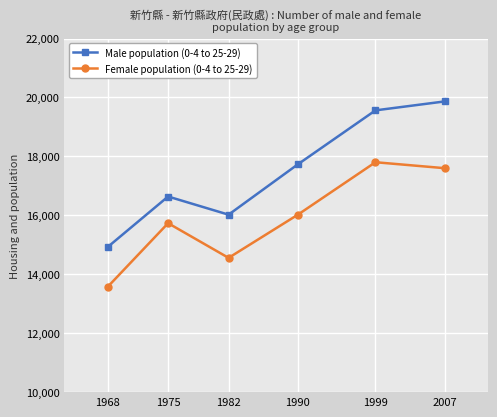

Which series has the largest total across all categories?

Male population (0-4 to 25-29)